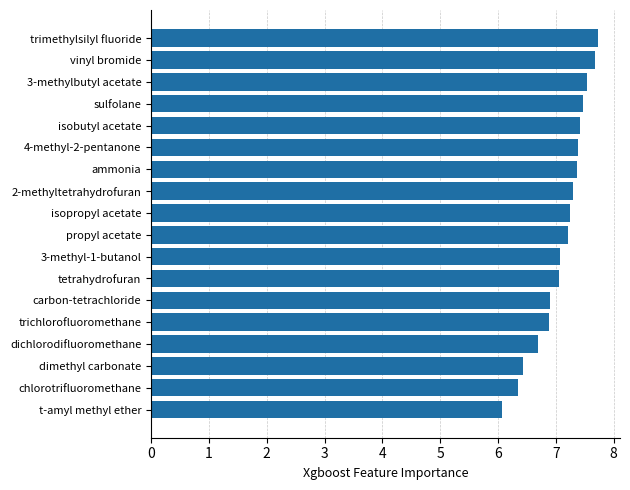

Which has a higher value, ammonia or vinyl bromide?

vinyl bromide